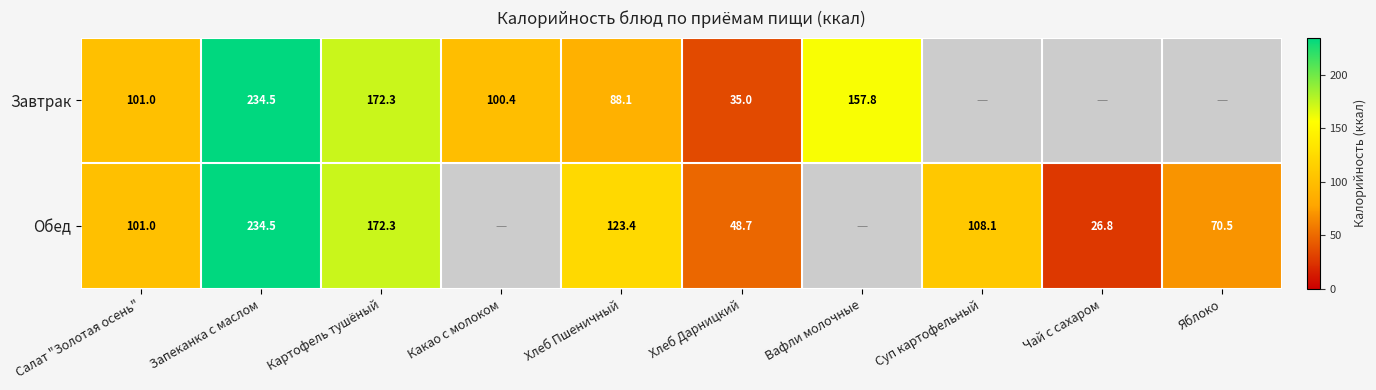

Is the value of Обед at Яблоко greater than the value of Завтрак at Какао с молоком?

No